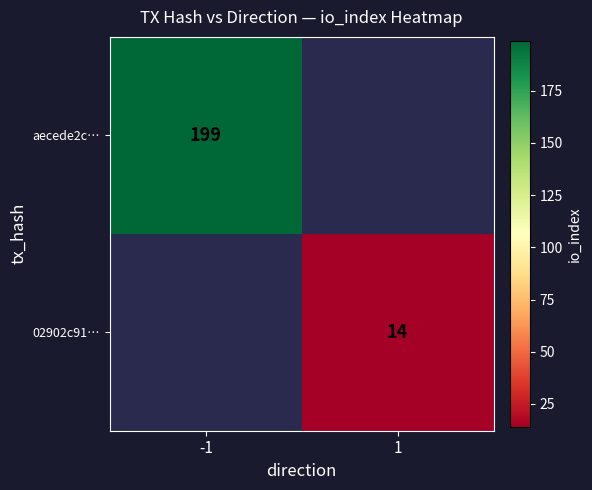

The aecede2c… series shows 110 at -1. True or false?

False